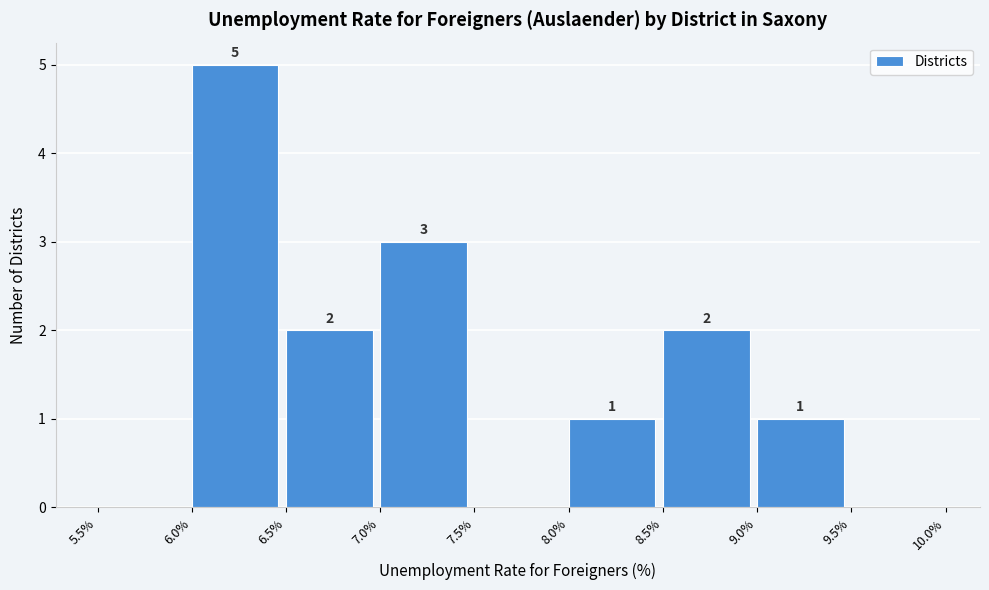

Over which range of the x-axis is the bar tallest?

6.0% to 6.5%